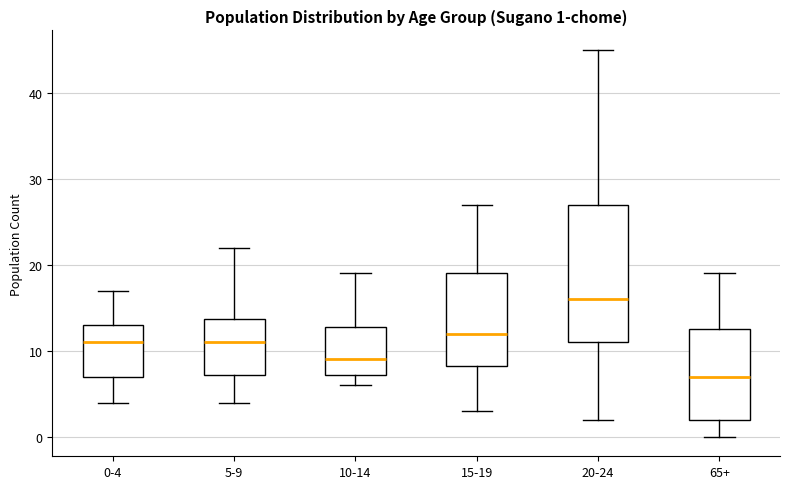

Which box has the highest median line?

20-24